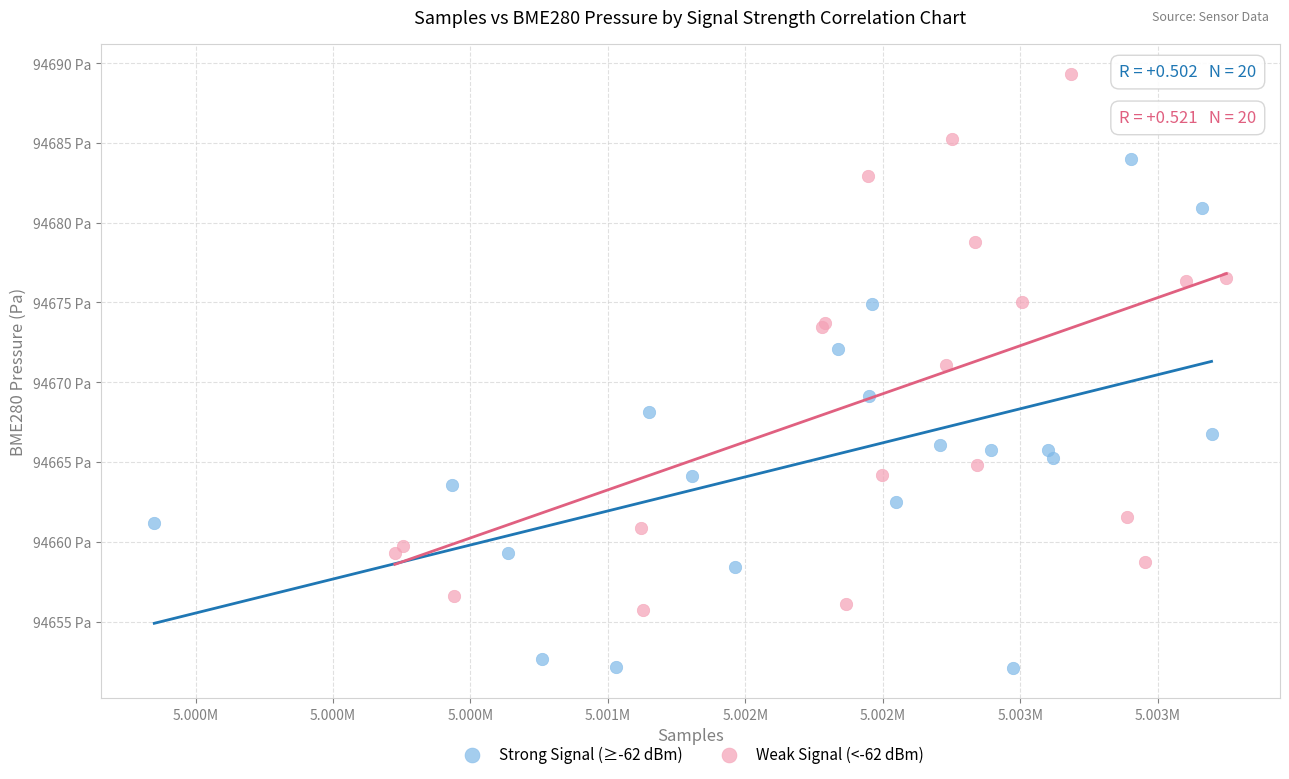

Which series has the widest spread of Y values?

Weak Signal (<-62 dBm)